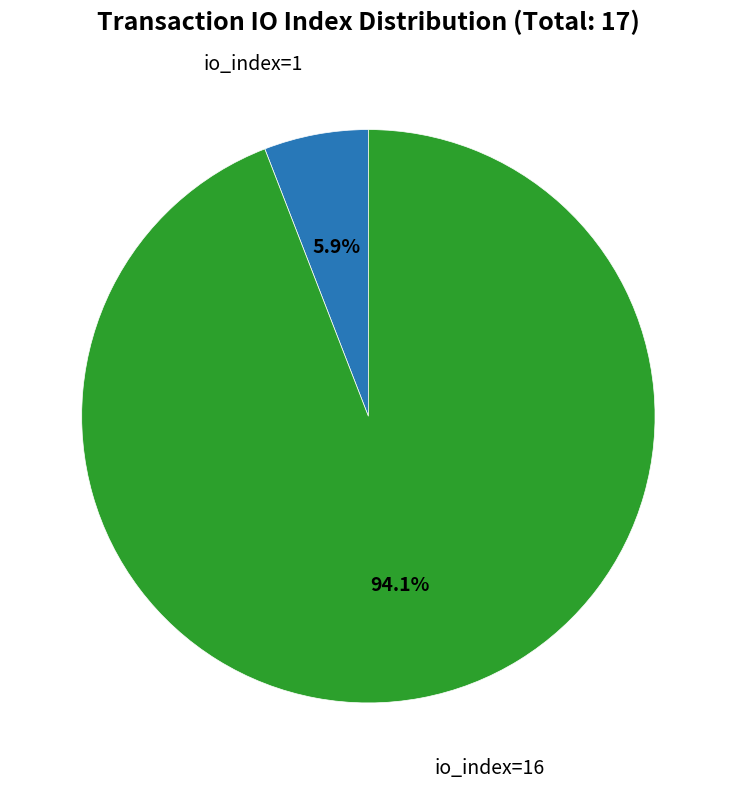

Does any single category account for the majority?

Yes